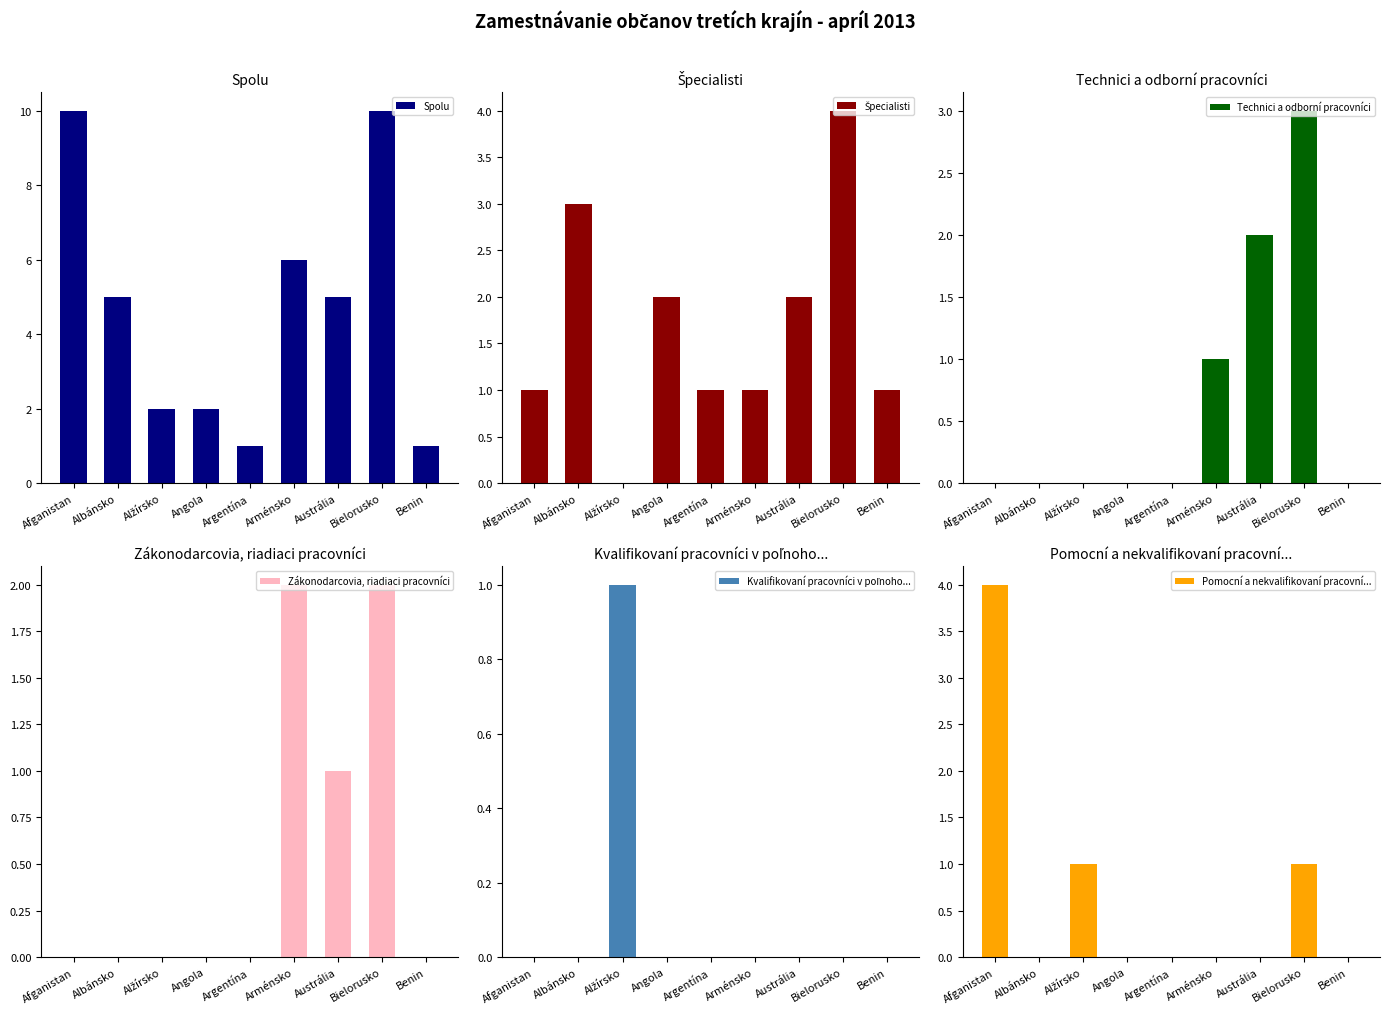

Rank the categories by Pomocní a nekvalifikovaní pracovní... value from lowest to highest.

Albánsko, Angola, Argentína, Arménsko, Austrália, Benin, Alžírsko, Bielorusko, Afganistan